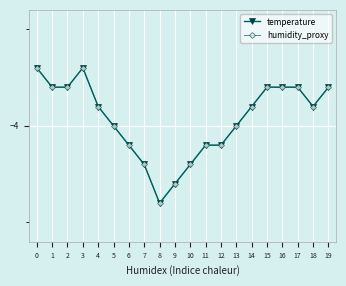

Where is humidity_proxy nearest to the value -4?

5